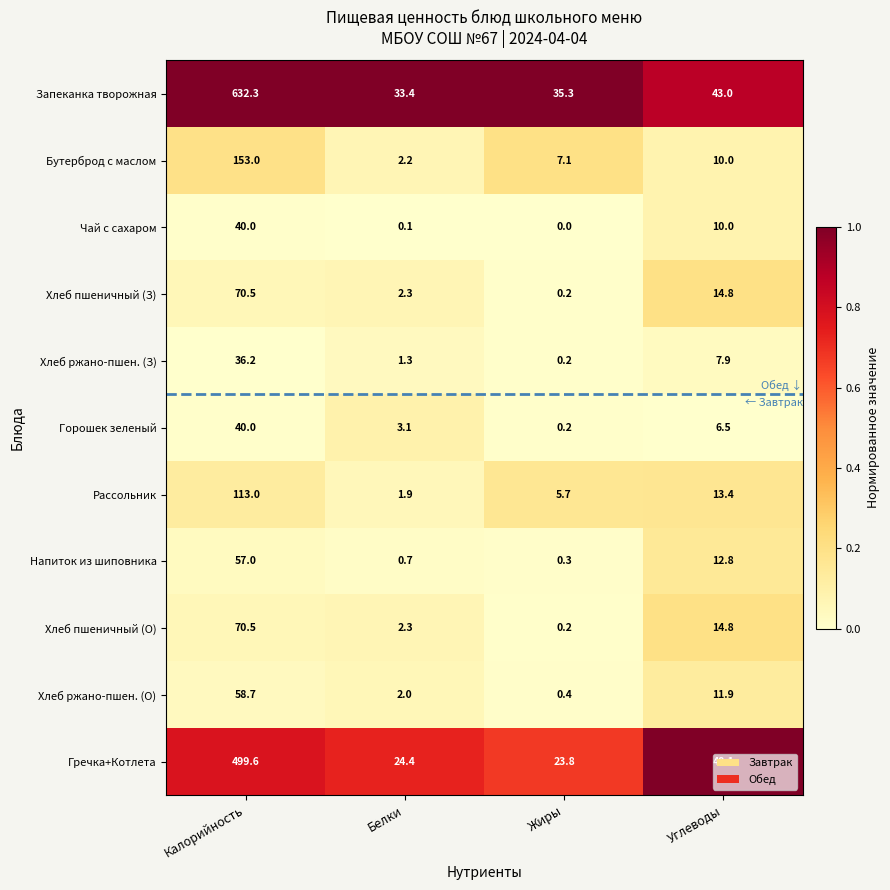

The Чай с сахаром series shows 40.0 at Калорийность. True or false?

True